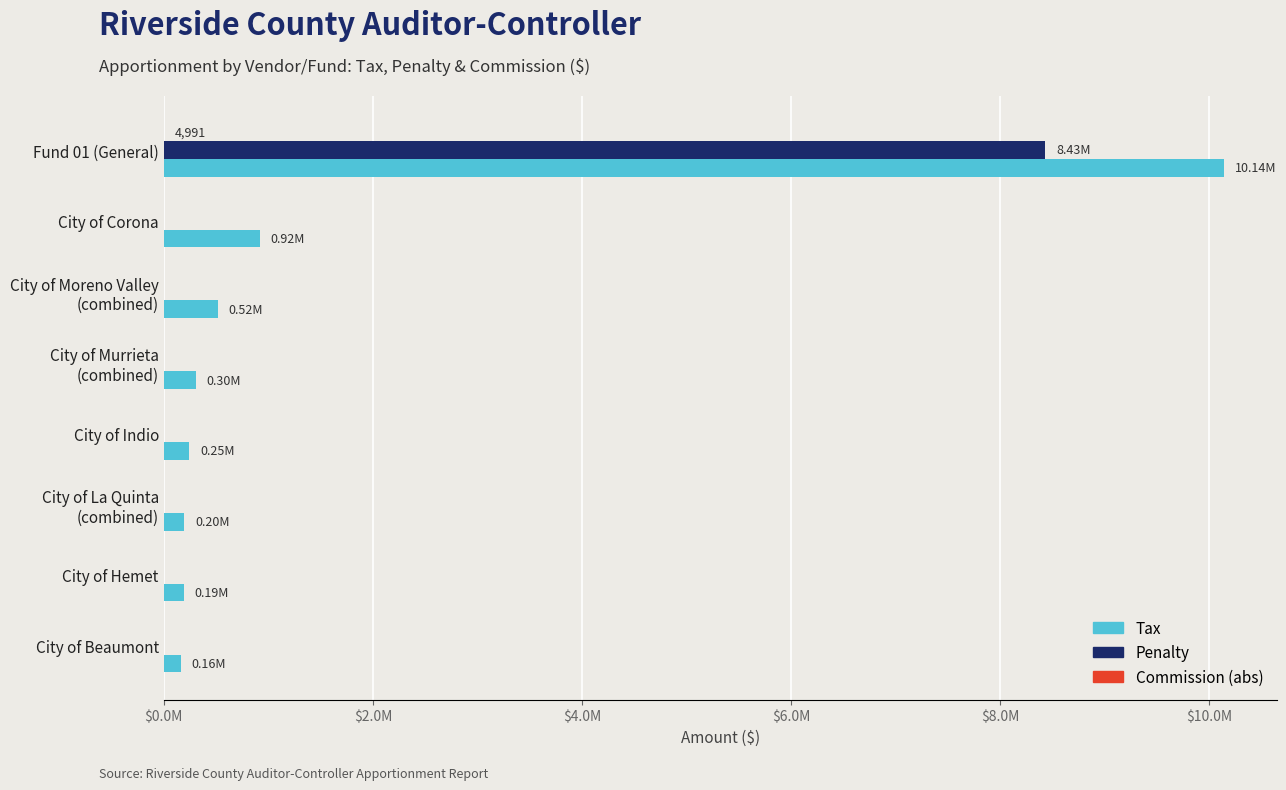

How many positive values does the Penalty series have?

1